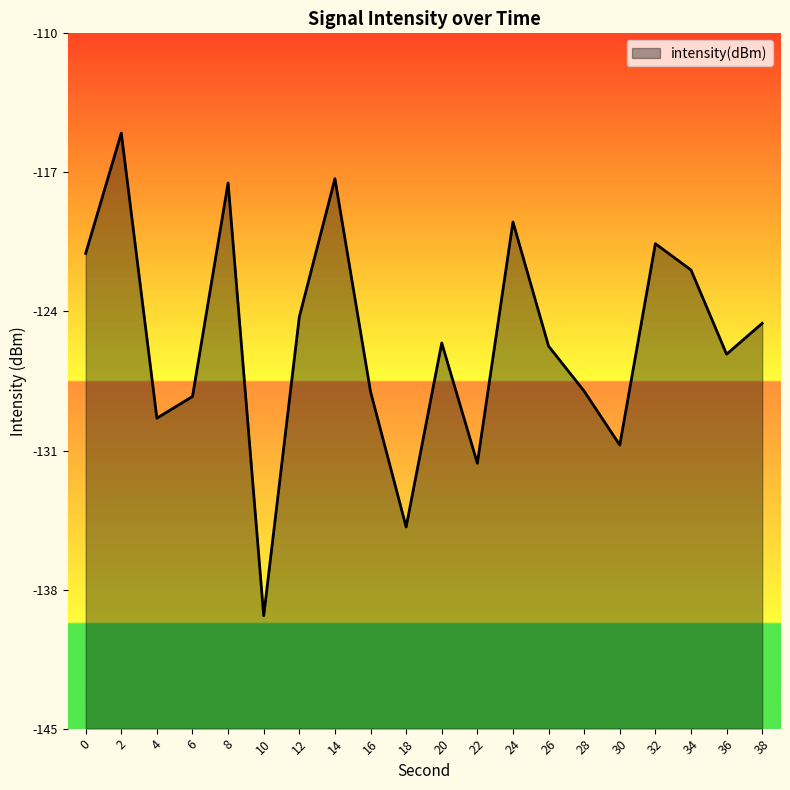

True or false: the data has more than 1 interior local peaks.

True